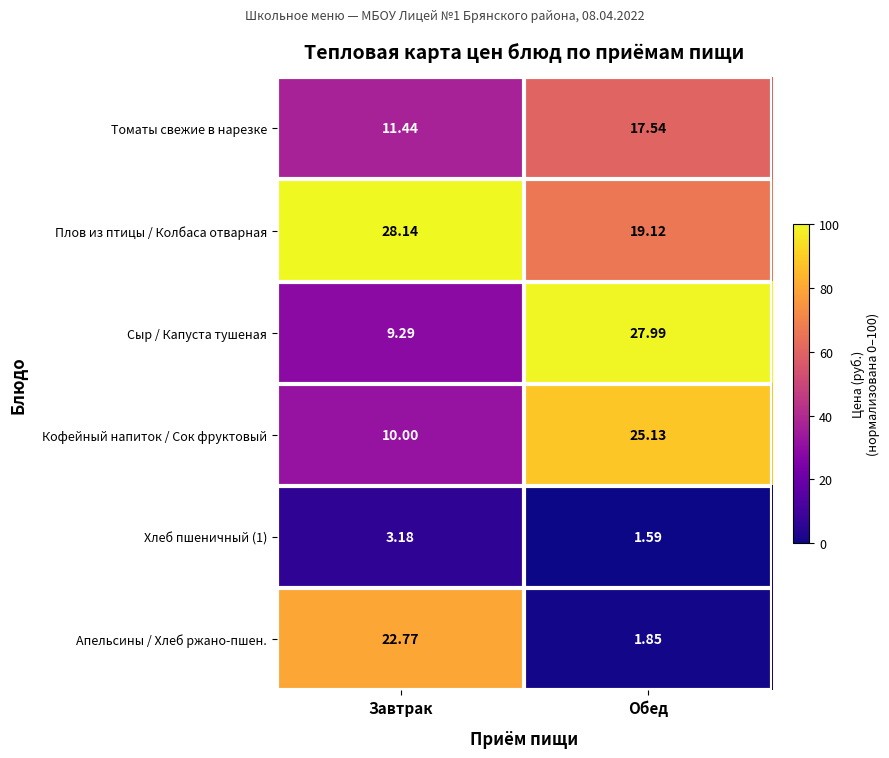

At which category is the sum across all series the highest?

Обед